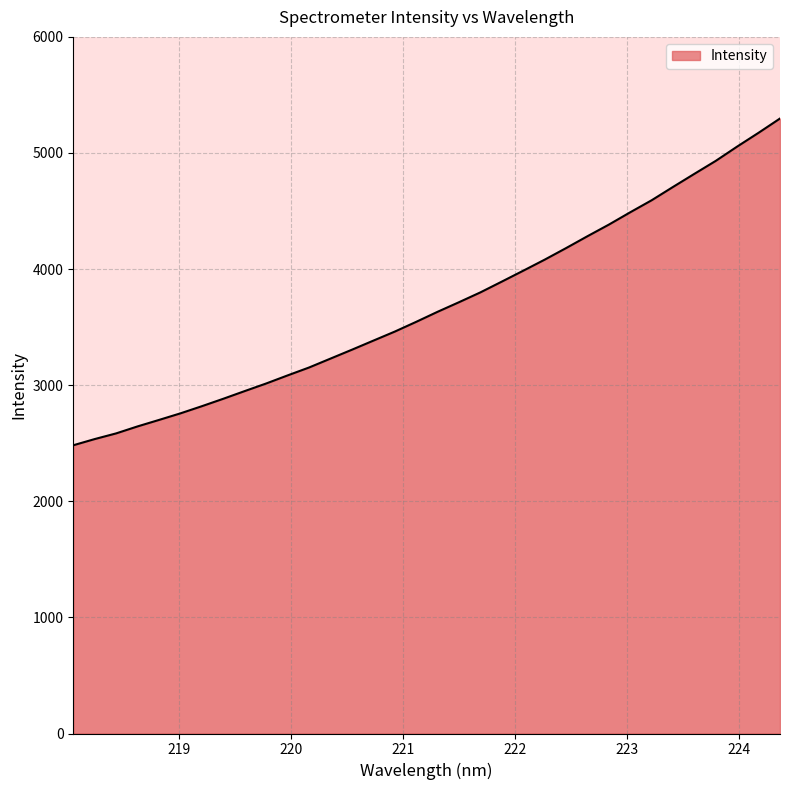

What is the maximum value shown in the chart?

5297.0